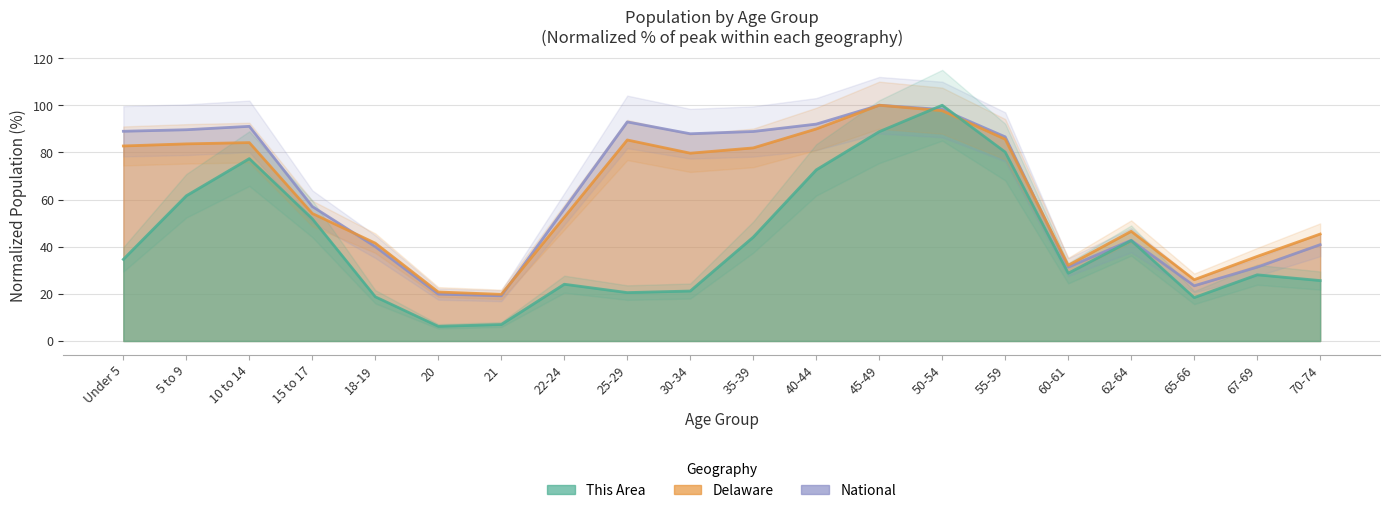

Does the chart have visible grid lines?

Yes